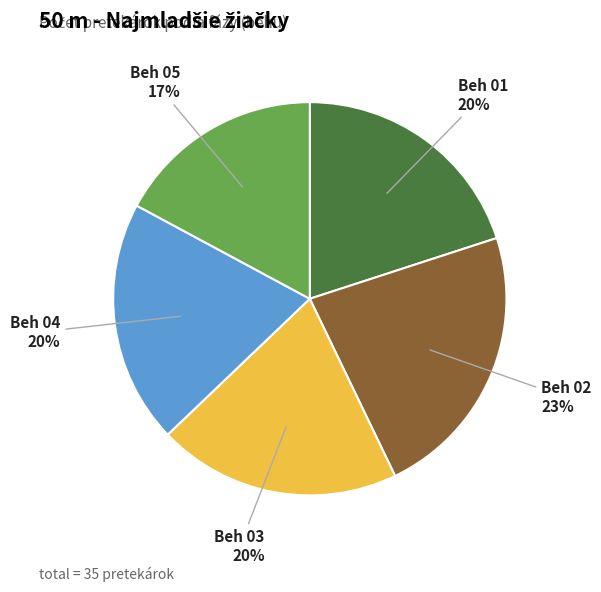

Does any single category account for the majority?

No